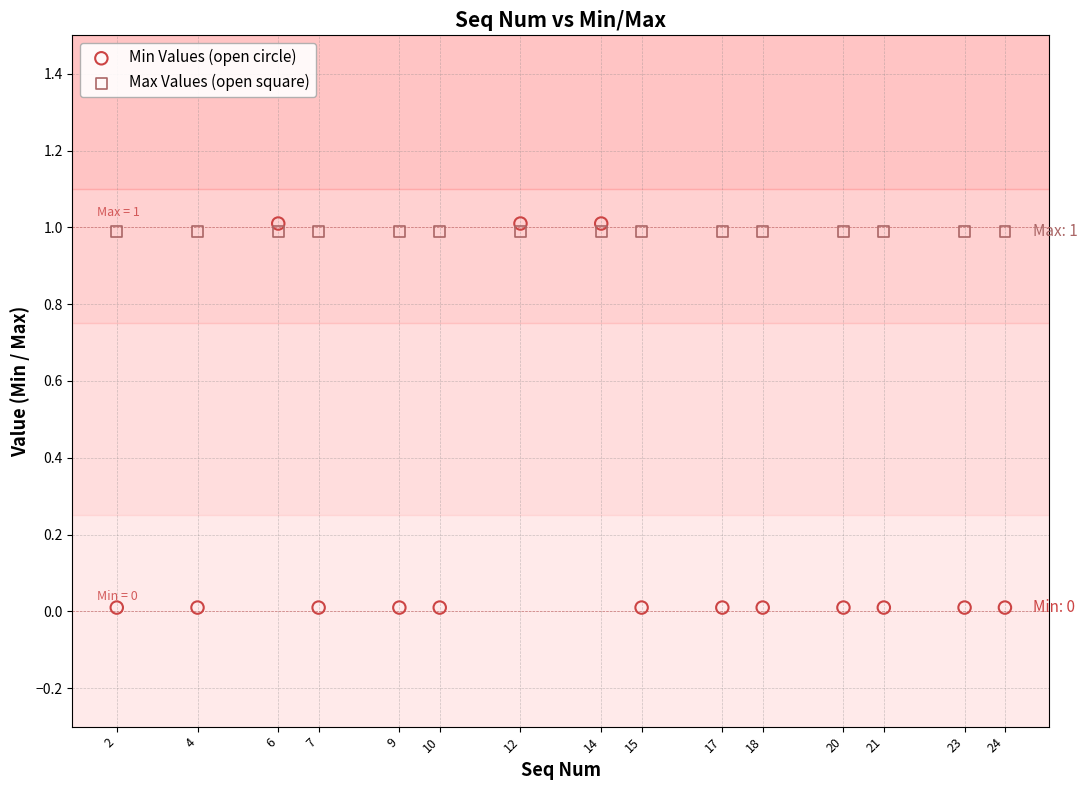

Which series contains the lowest Y value?

Min Values (open circle)